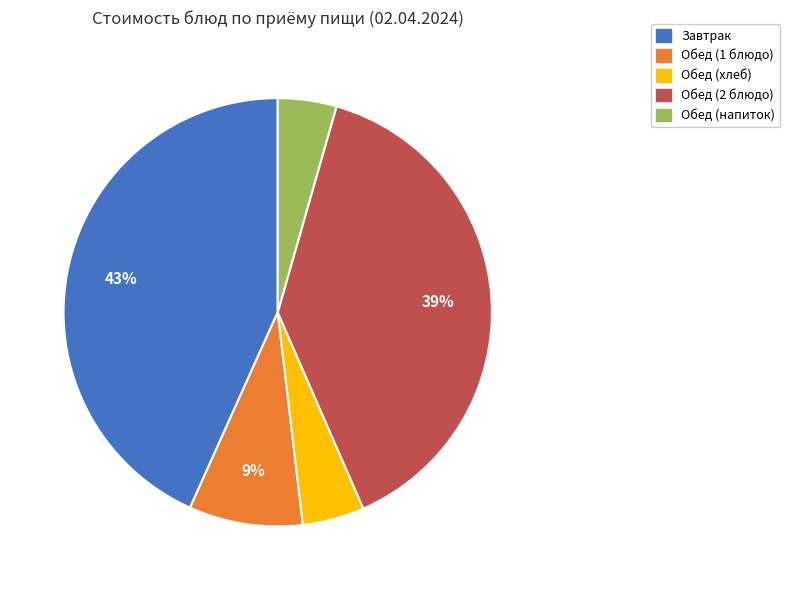

To the nearest percent, what is the difference between the largest and smallest slice percentages?

39%